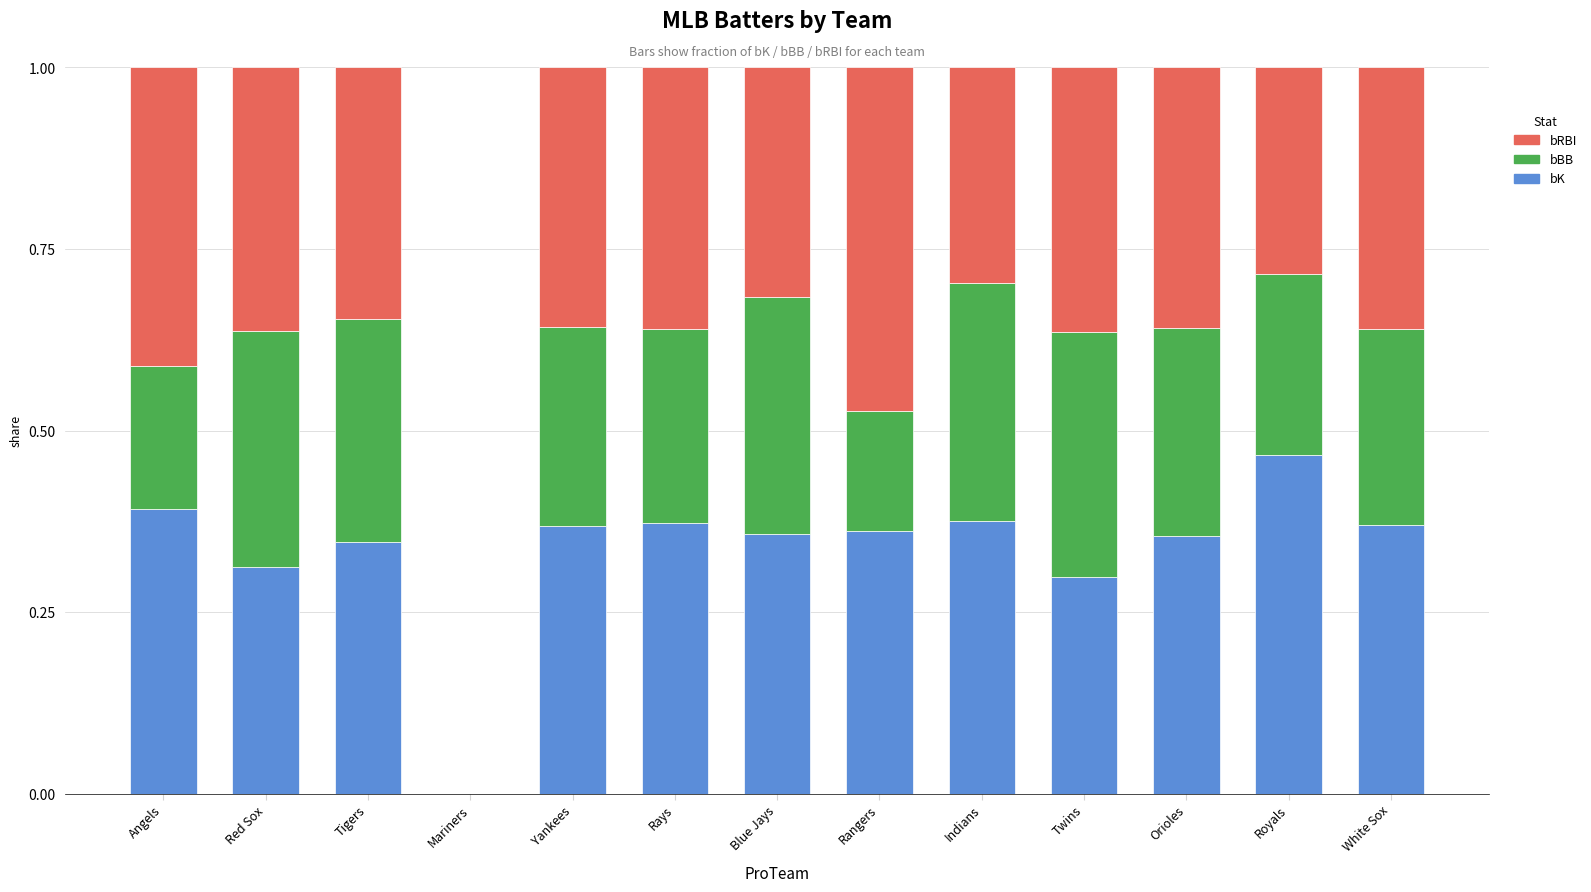

What is the total value across all series at Twins?

1.0